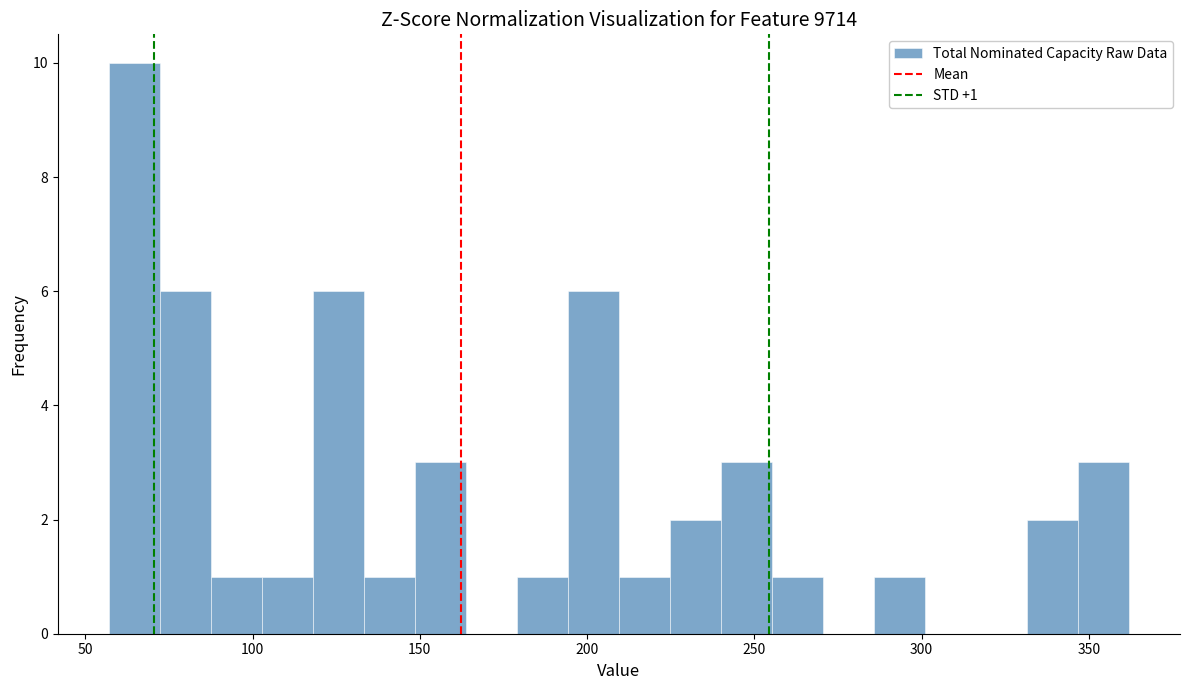

Read against the x-axis, roughly where is the centre of the tallest bar?

65